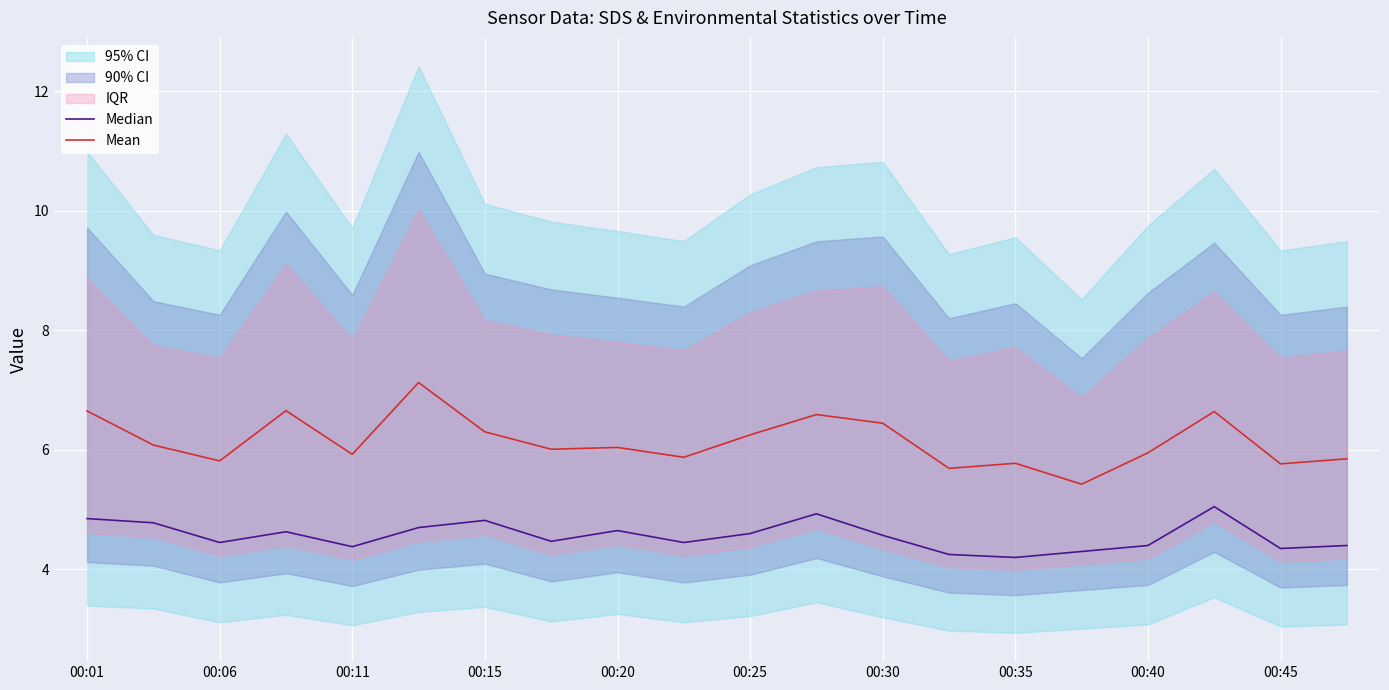

How many data points in Mean are less than 6?

9